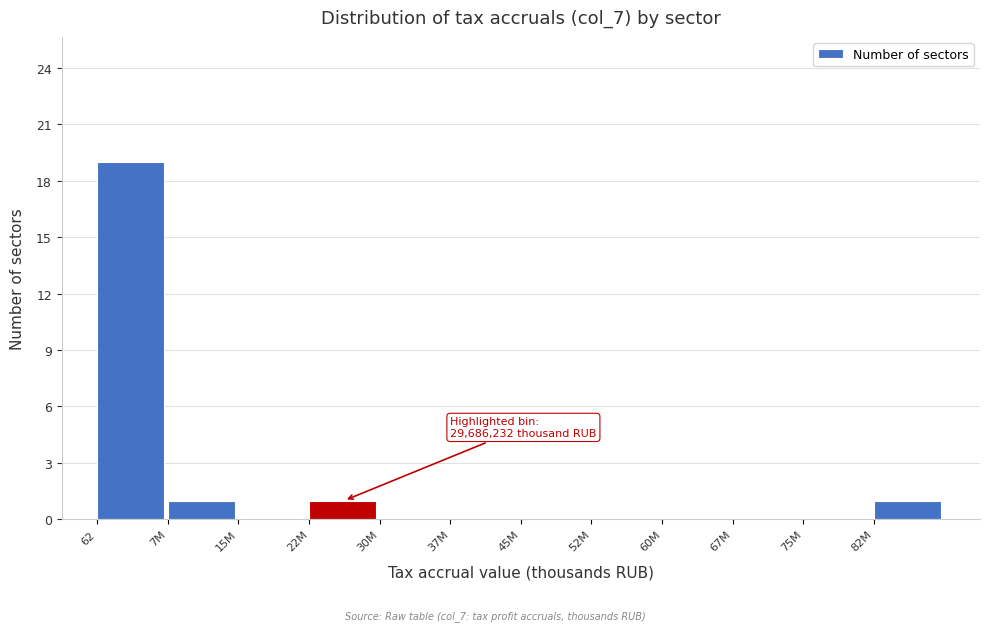

Reading left to right, what are all the values shown in this chart?

62=19	7M=1	15M=0	22M=1	30M=0	37M=0	45M=0	52M=0	60M=0	67M=0	75M=0	82M=1